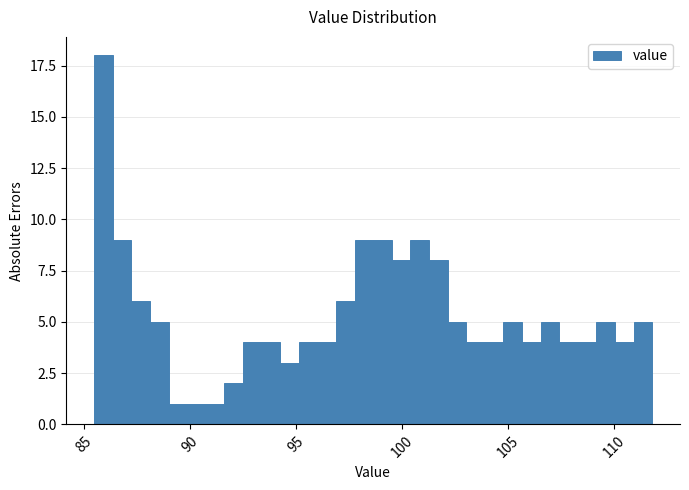

Around what value on the x-axis is the tallest bar? Give the approximate position of its centre, as read against the axis.

86.0